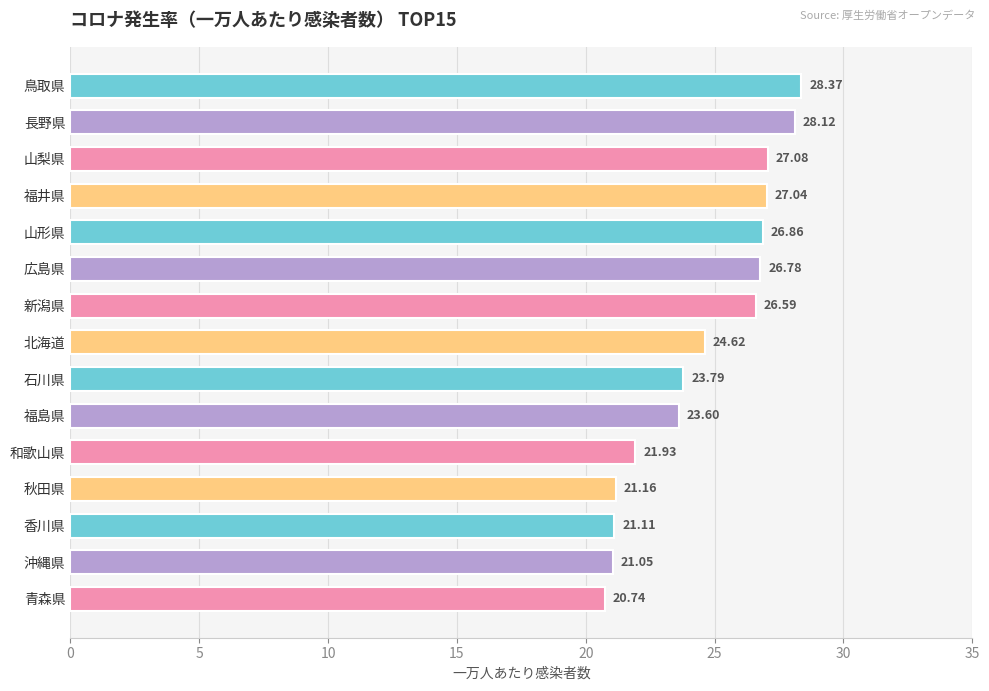

What is the change in value from 和歌山県 to 青森県?

-1.2